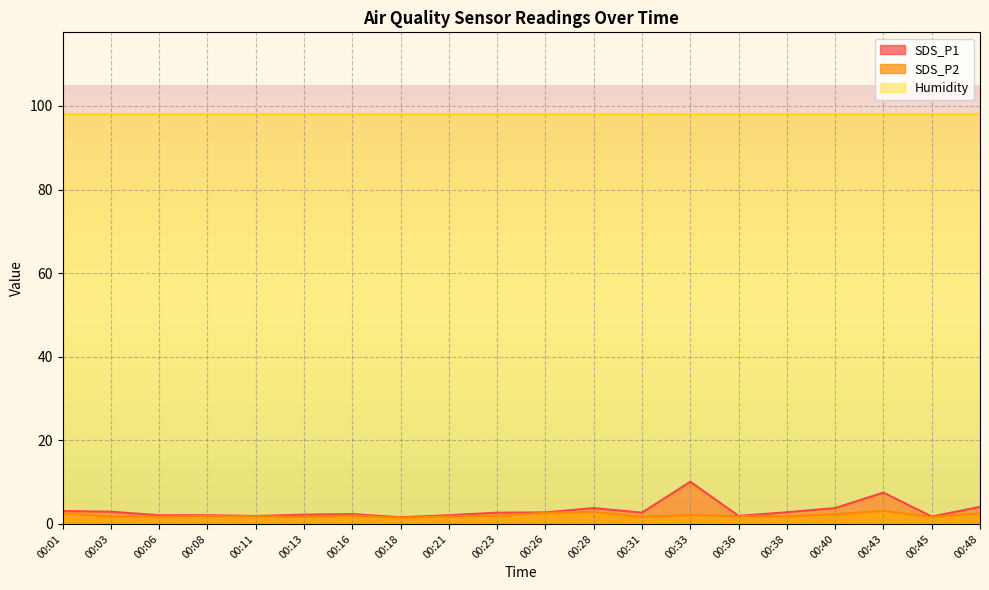

Which series has the largest total across all categories?

Humidity